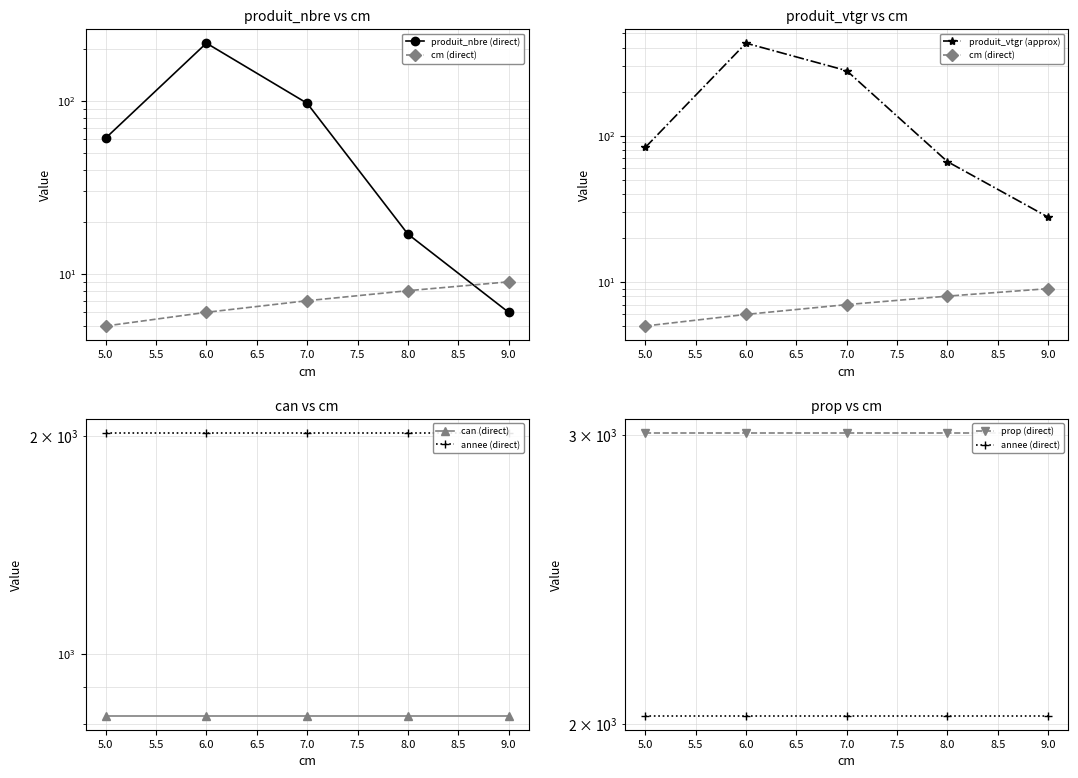

Does the chart display data point markers on the line(s)?

Yes